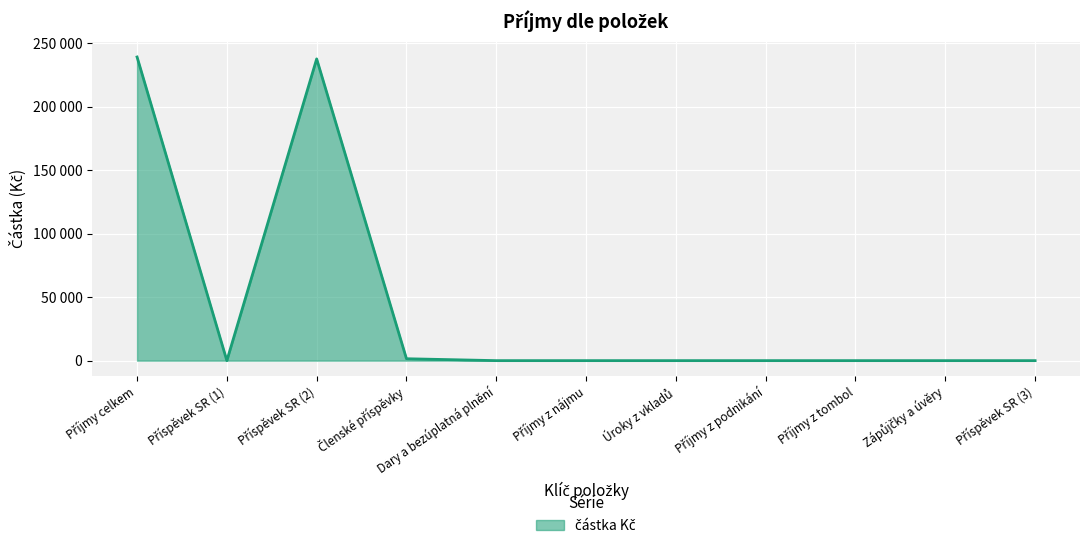

Does the chart display data point markers on the line(s)?

No